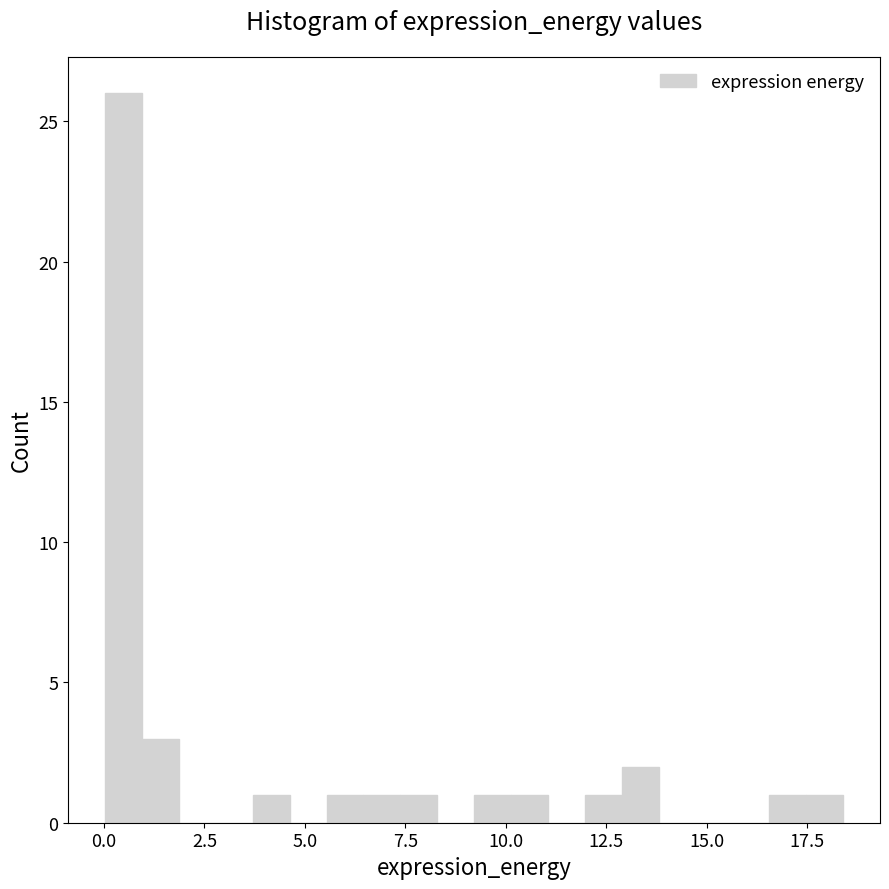

Read against the x-axis, roughly where is the centre of the tallest bar?

0.5